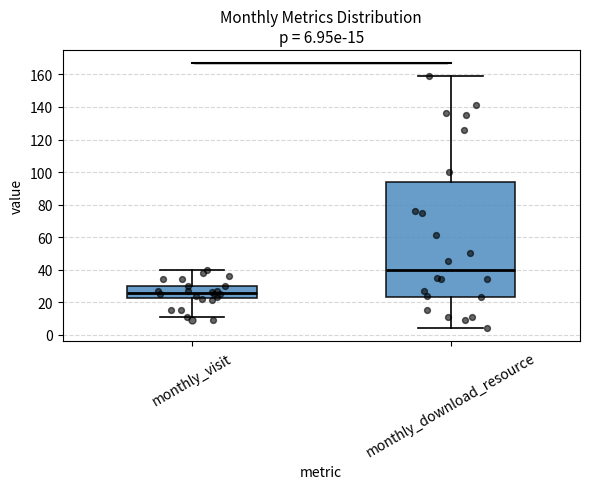

Comparing the boxes themselves (not the whiskers), which one is the tallest?

monthly_download_resource